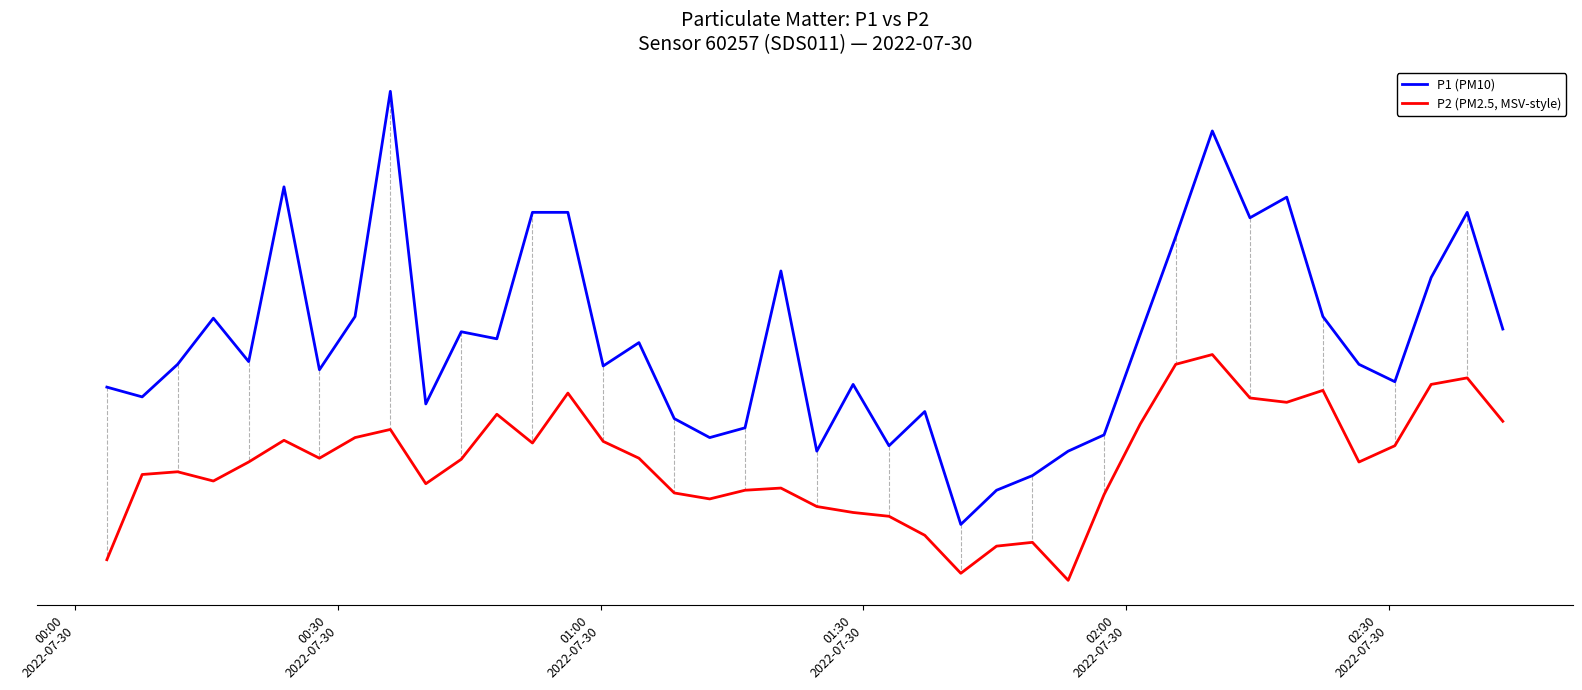

Is this an area chart (filled region under the line)?

No